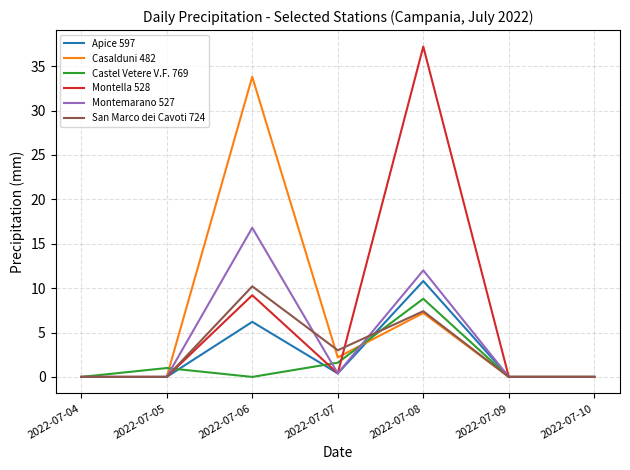

Reading right to left, what are all the values shown in this chart?

Apice 597: 0.0	0.0	10.8	0.4	6.2	0.0	0.0
Casalduni 482: 0.0	0.0	7.2	2.2	33.8	0.0	0.0
Castel Vetere V.F. 769: 0.0	0.0	8.8	1.6	0.0	1.0	0.0
Montella 528: 0.0	0.0	37.2	0.4	9.2	0.0	0.0
Montemarano 527: 0.0	0.0	12.0	0.4	16.8	0.0	0.0
San Marco dei Cavoti 724: 0.0	0.0	7.4	3.0	10.2	0.0	0.0